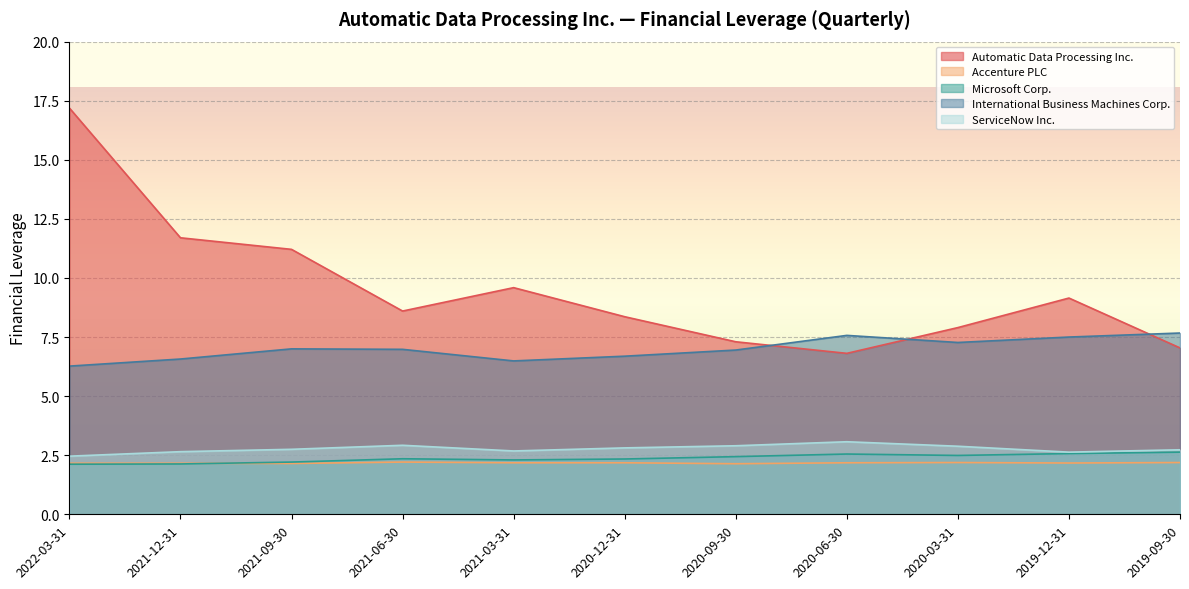

Count the Microsoft Corp. values in the range 2 to 3.

11